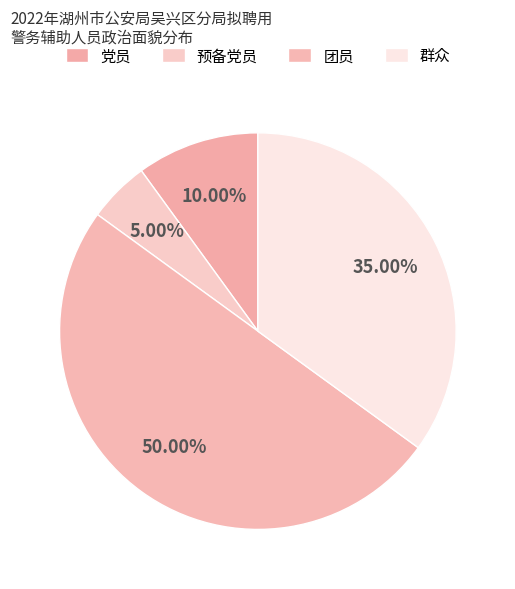

What percentage is NOT represented by 预备党员?

95.0%